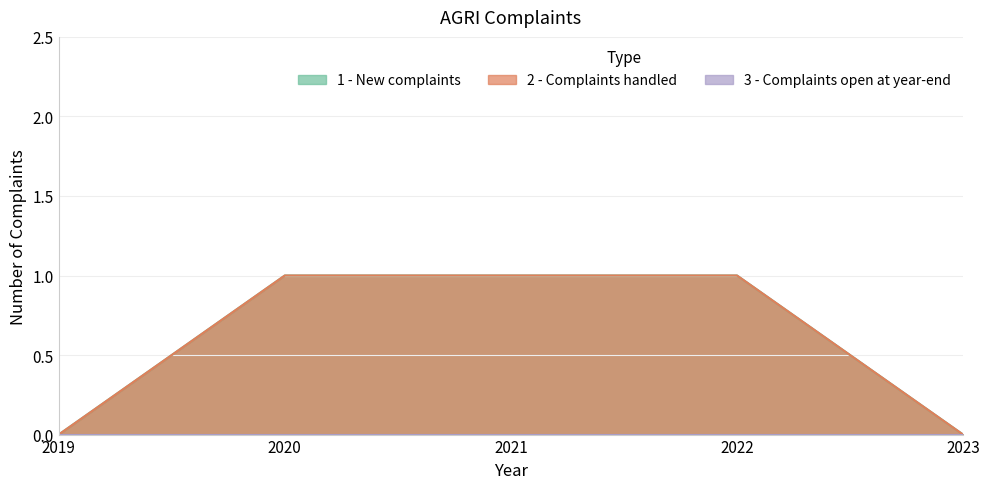

Does the chart have visible grid lines?

Yes